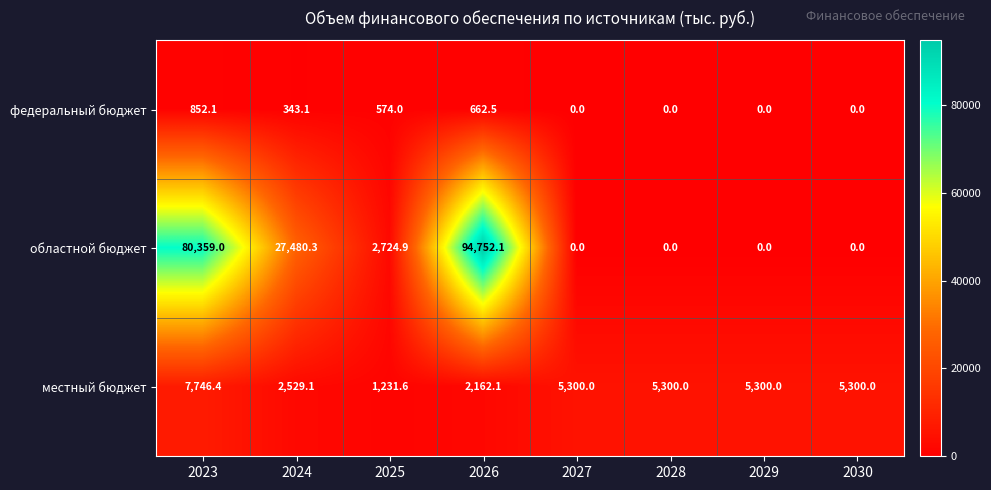

What is the sum of all федеральный бюджет values?

2431.7